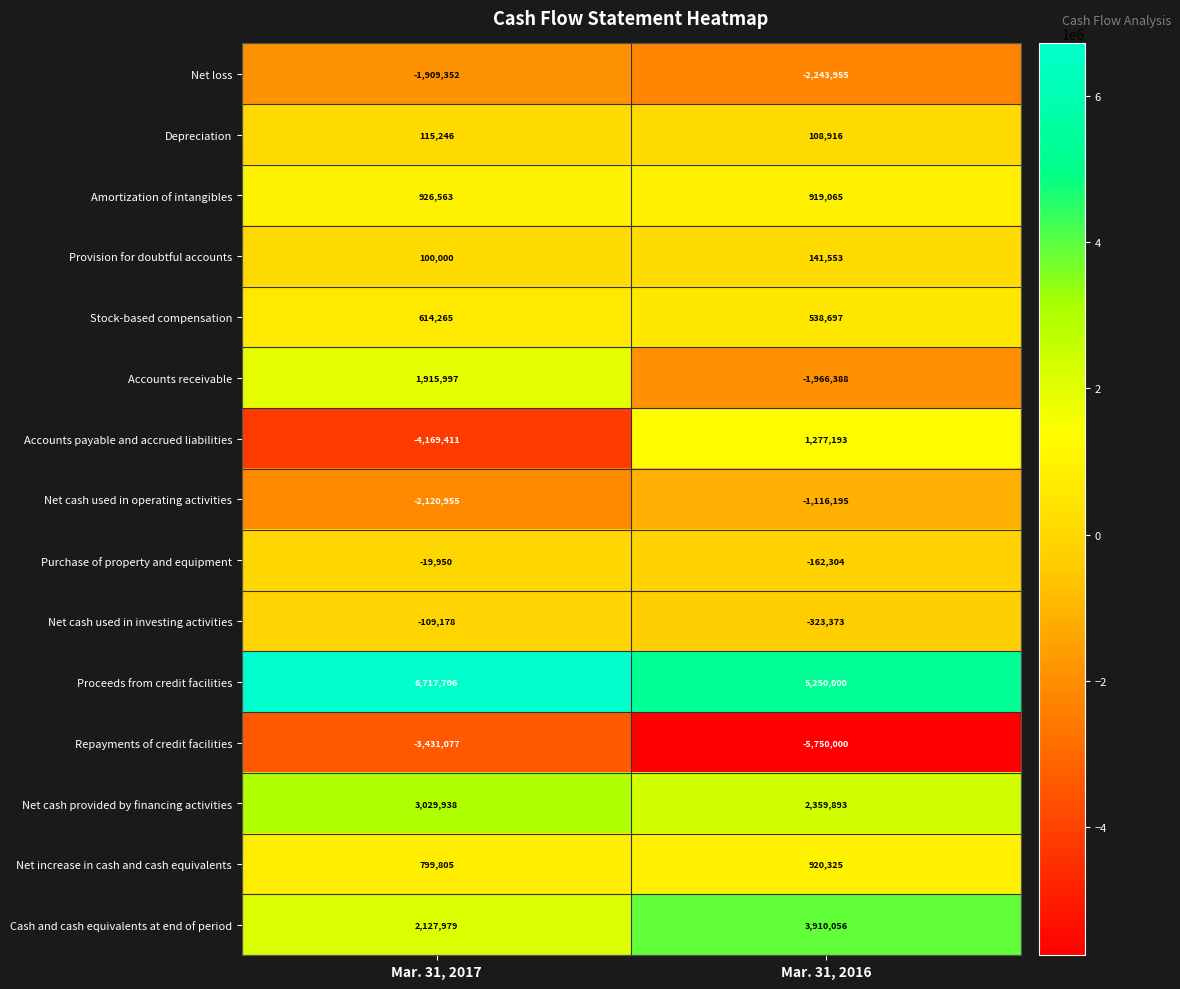

What is the spread (max minus min) of values at Mar. 31, 2017?

10887117